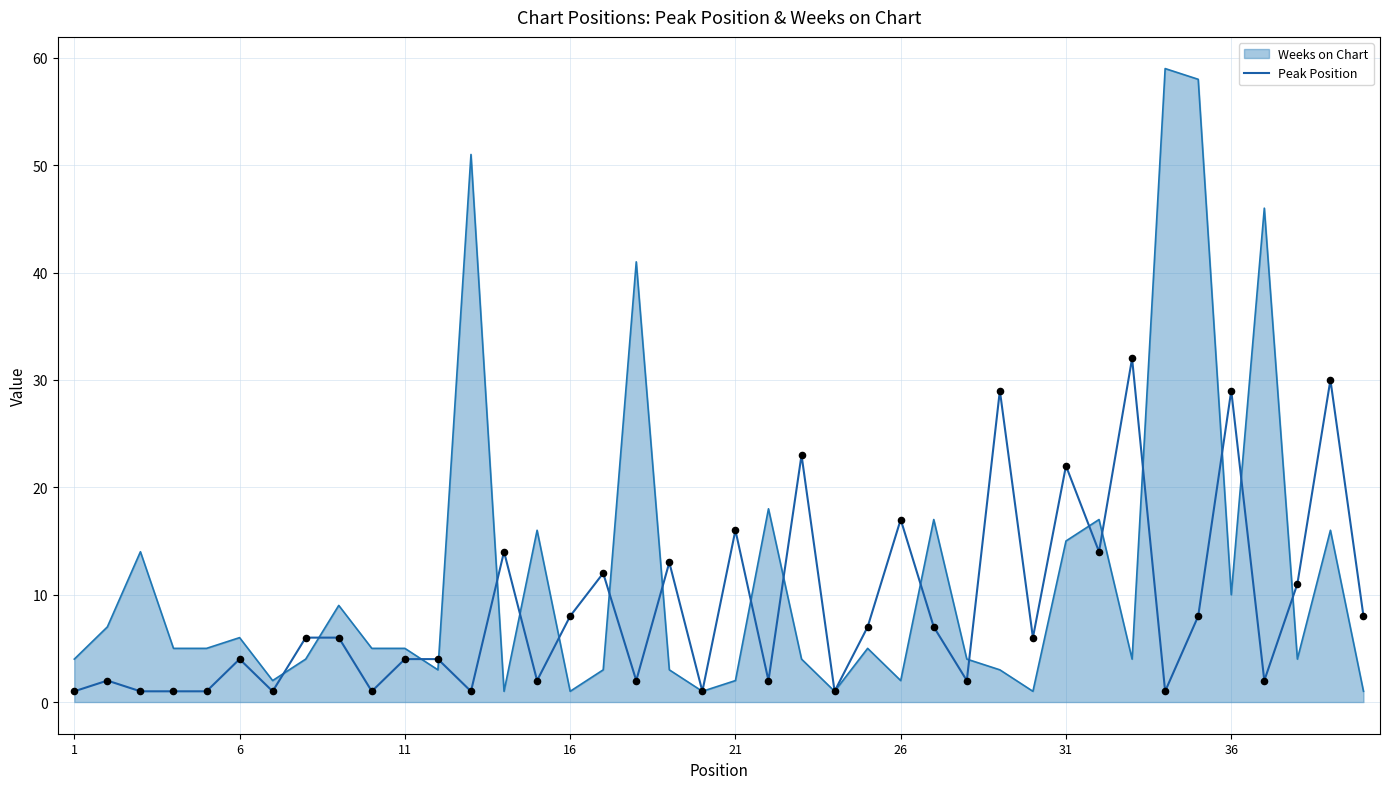

Which series has the widest spread of values?

Weeks on Chart